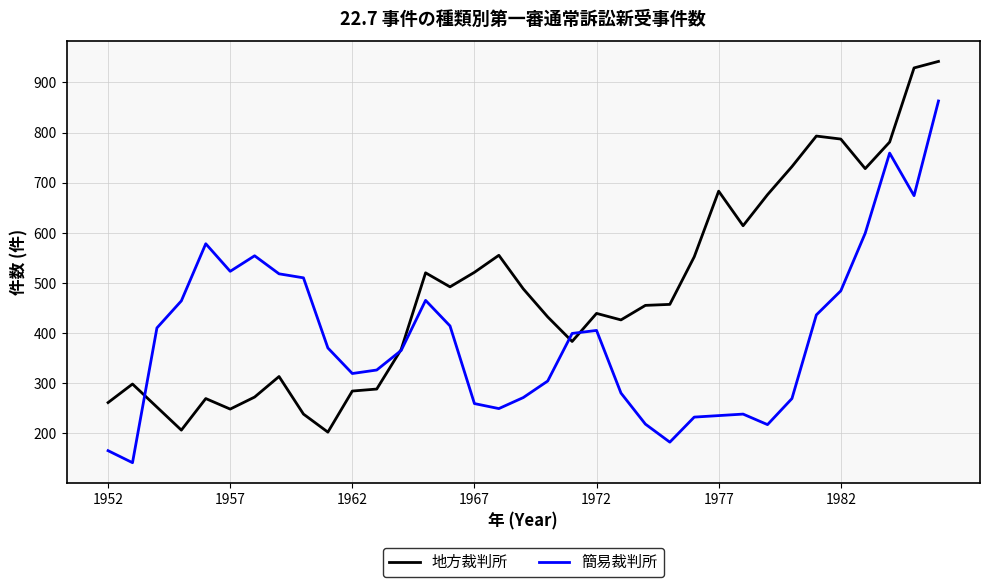

Rank the series by their average value, from lowest to highest.

簡易裁判所, 地方裁判所